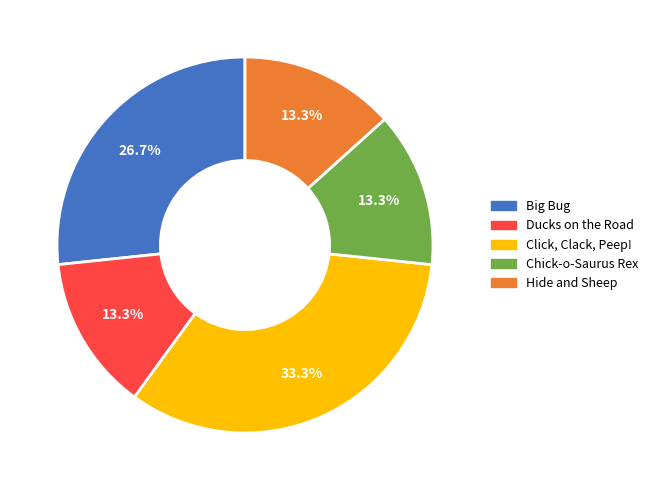

What percentage is the Ducks on the Road slice, to the nearest percent?

13%